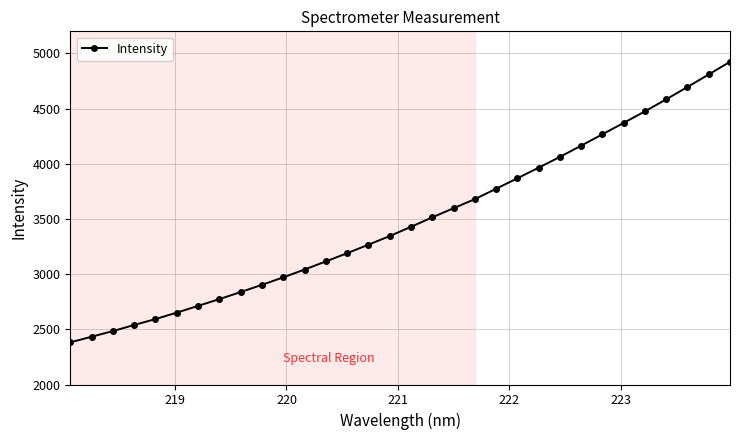

What is the minimum value shown in the chart?

2381.8